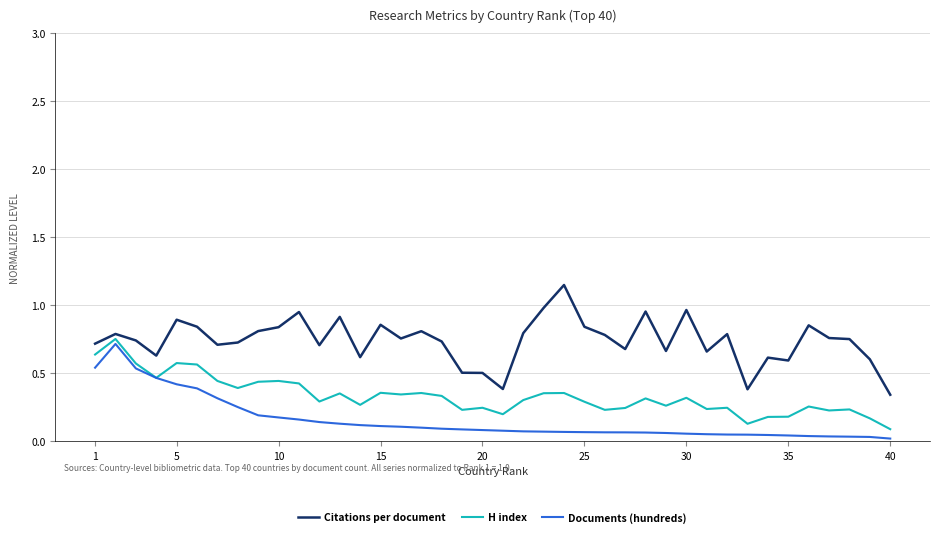

True or false: Citations per document and Documents (hundreds) intersect in this chart.

False